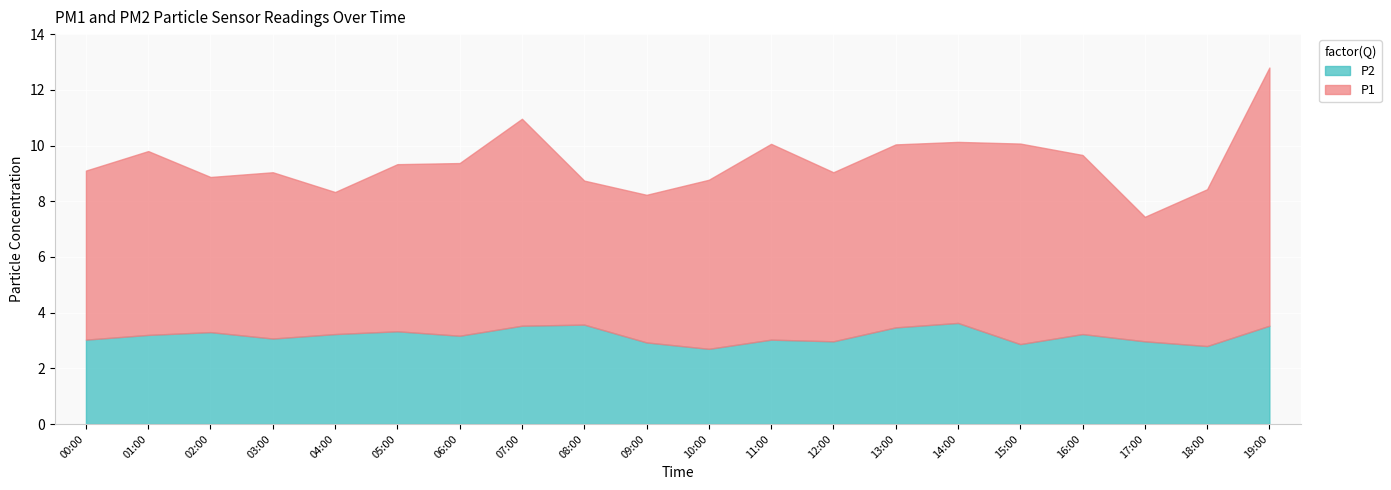

Where does the P1 series first go above 6?

00:00